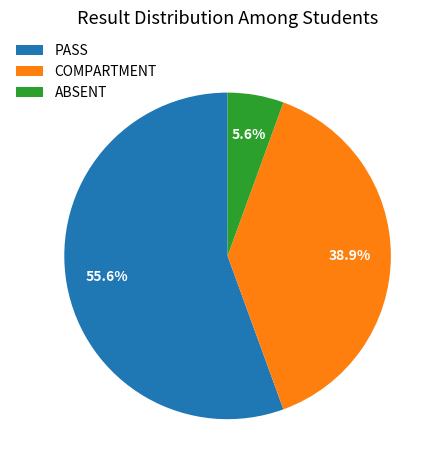

Which slice is the largest?

PASS